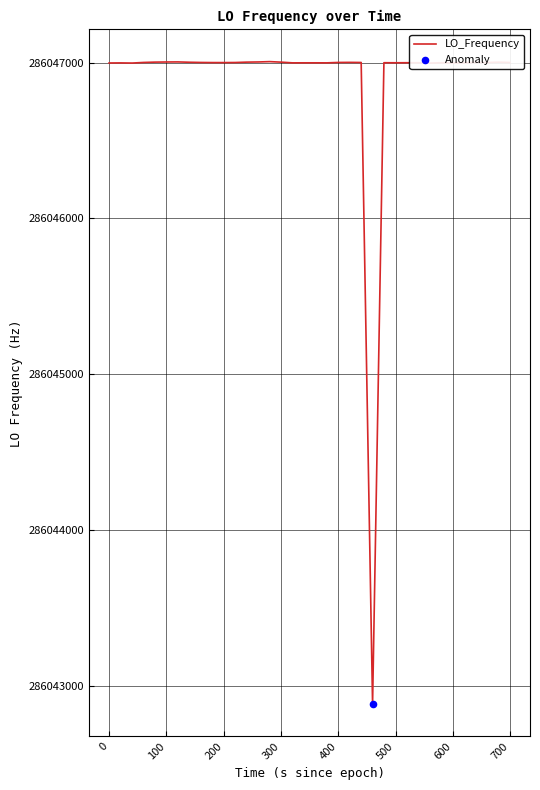

What is the difference between the maximum and minimum values?

4126.6